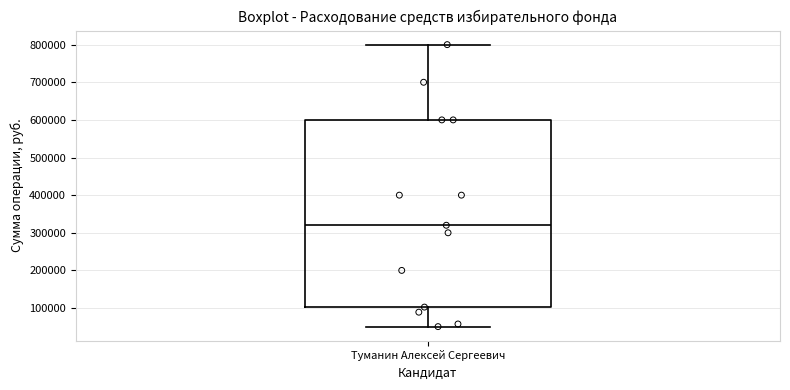

Where is the lower edge of the box for Туманин Алексей Сергеевич on the y-axis? The values are not printed on the chart, so give them approximately, as read against the axis.

100000